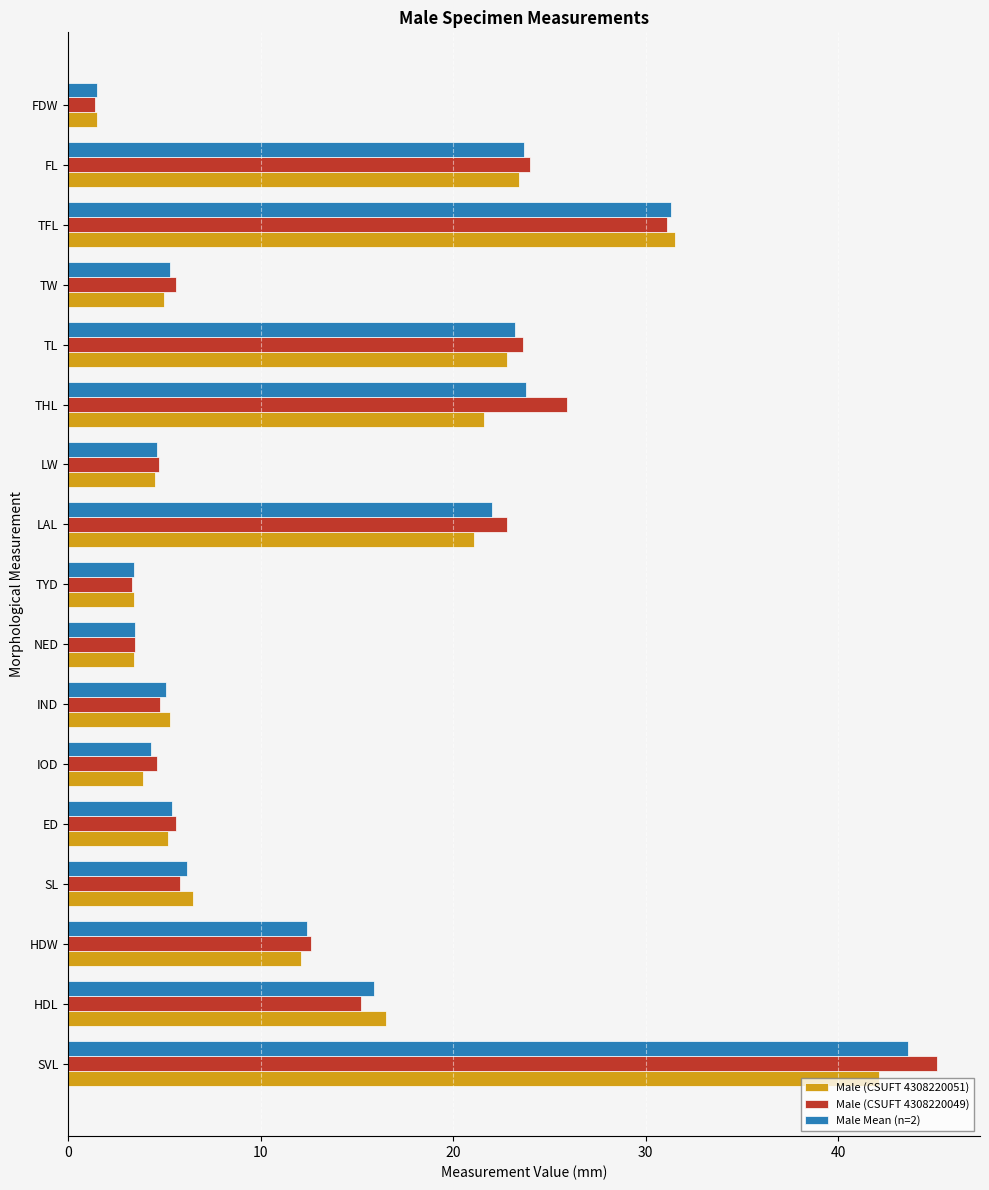

True or false: Male (CSUFT 4308220051) has a value of 5.0 at TW.

True